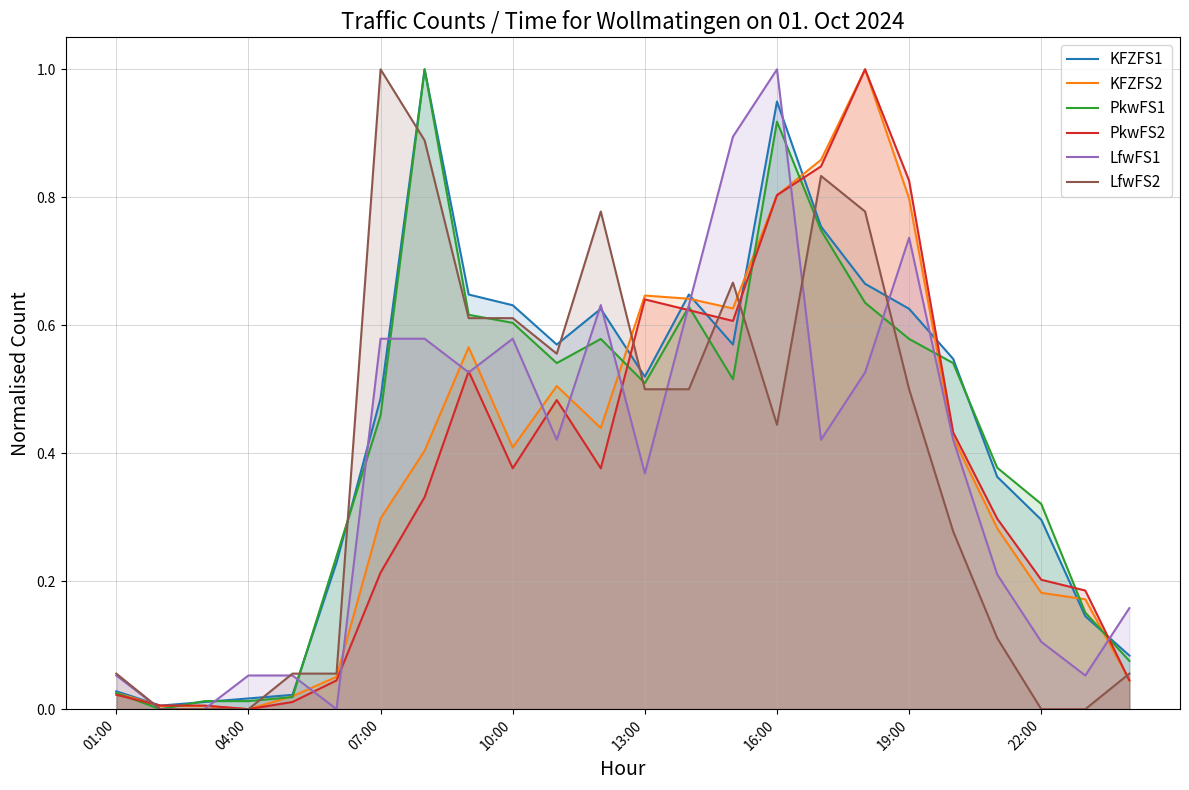

How many data points does each series have?

24